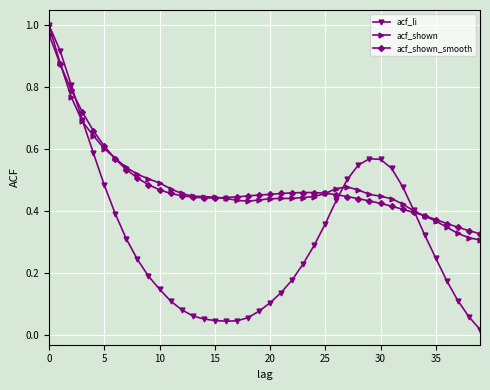

Which series has the largest range (max minus min)?

acf_li